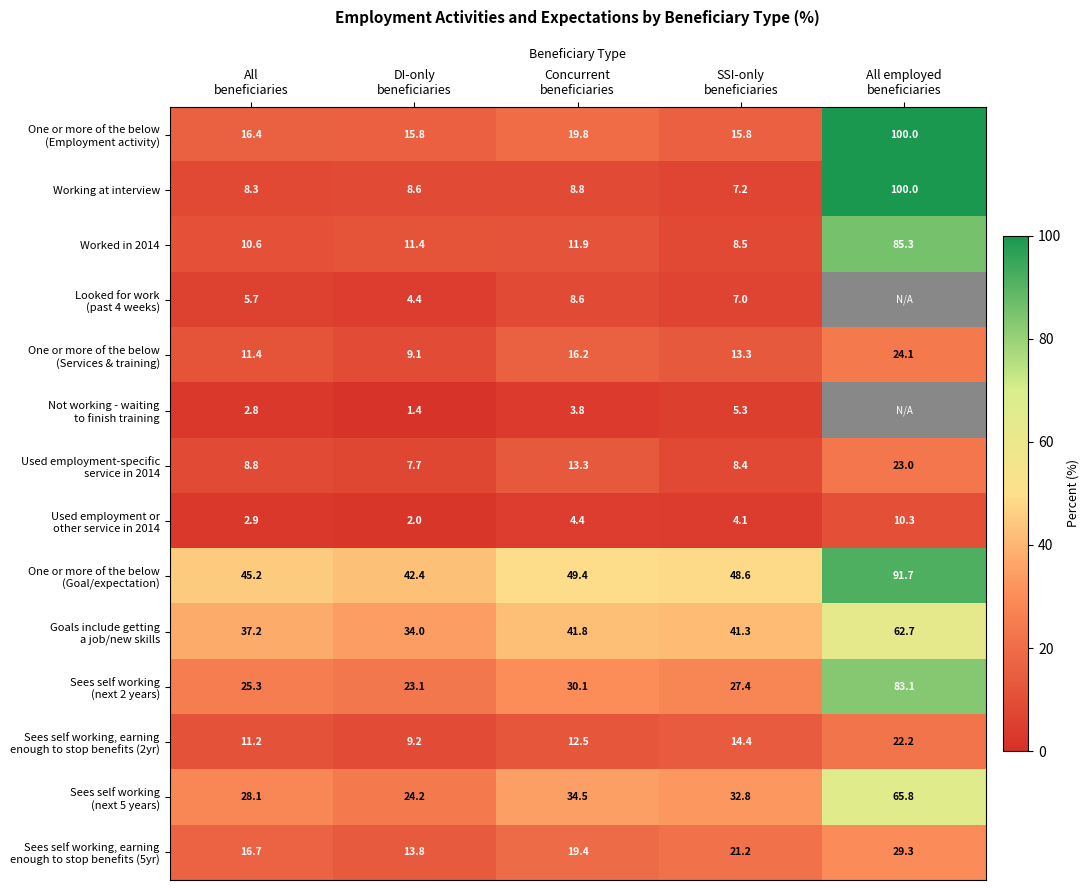

What is the maximum value for Working at interview?

100.0